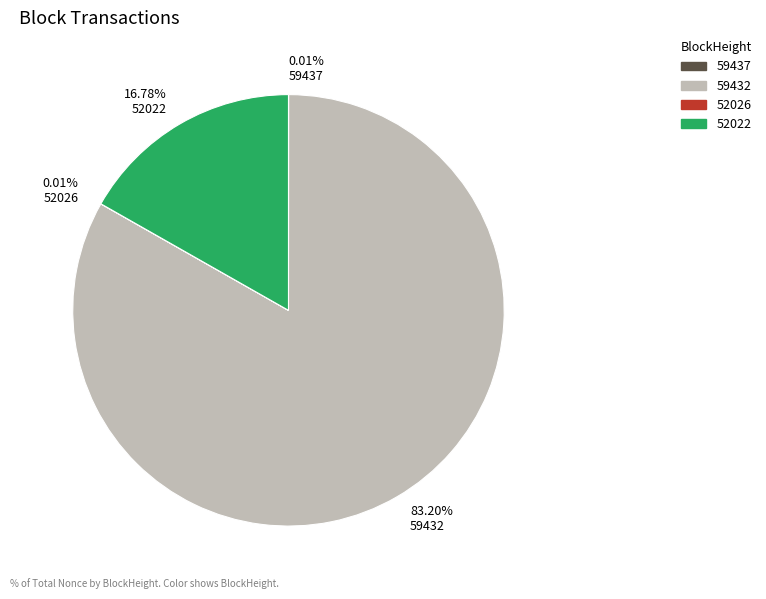

What percentage is the 52022 slice, to the nearest percent?

17%